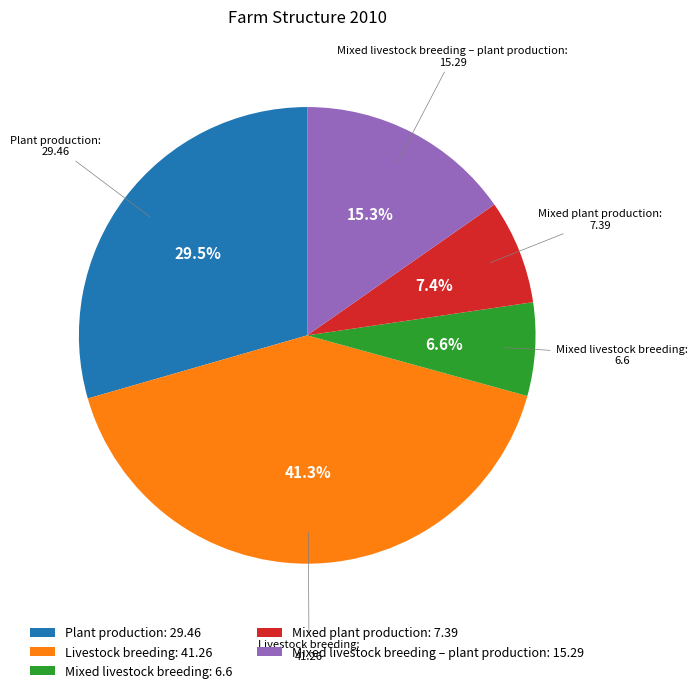

How many segments does this pie chart have?

5